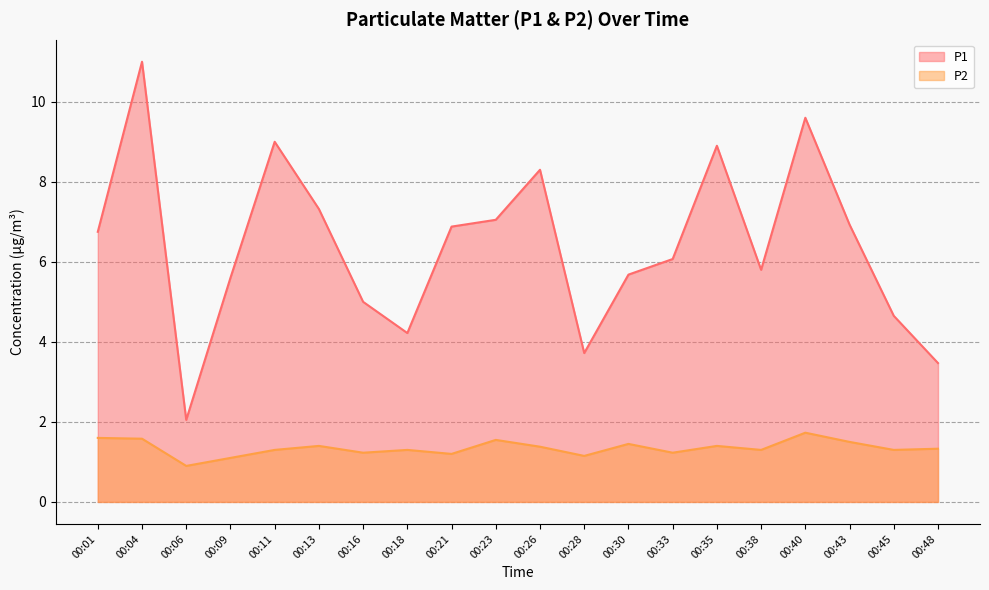

Does the chart display data point markers on the line(s)?

No